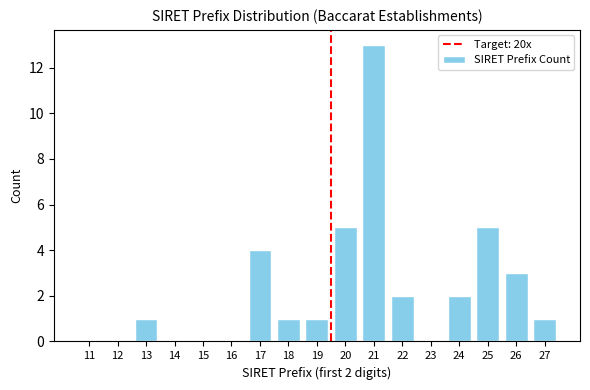

Reading right to left, what are all the values shown in this chart?

27=1	26=3	25=5	24=2	23=0	22=2	21=13	20=5	19=1	18=1	17=4	16=0	15=0	14=0	13=1	12=0	11=0